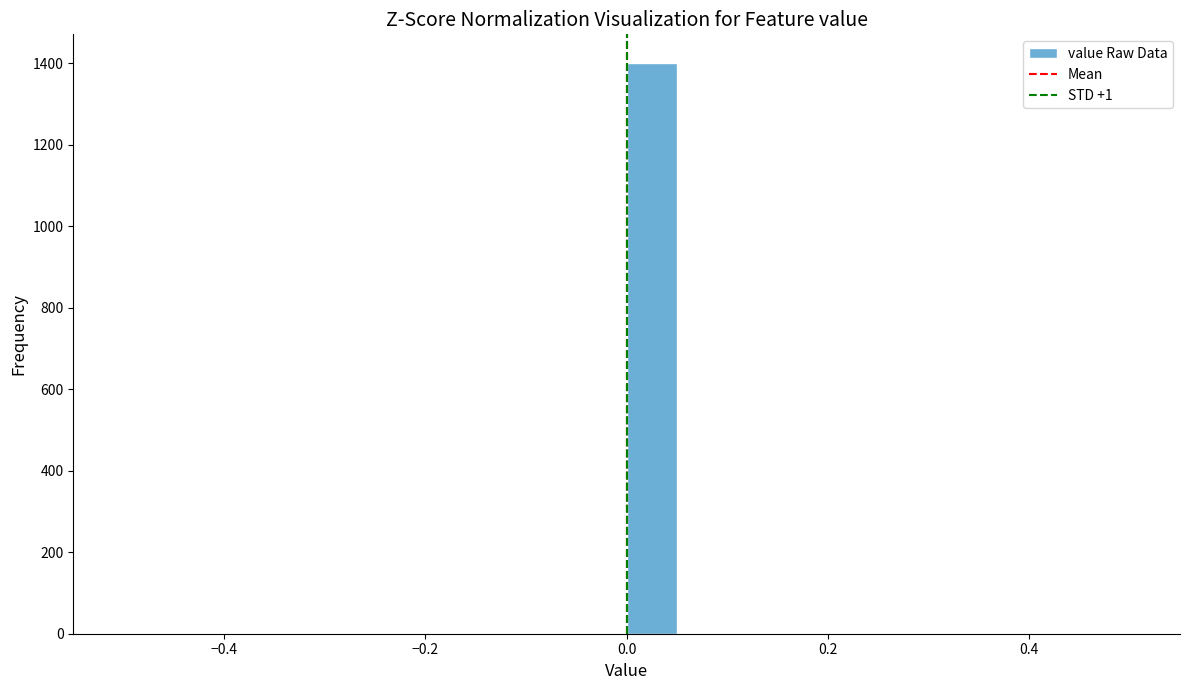

Read against the x-axis, roughly where is the centre of the tallest bar?

0.02